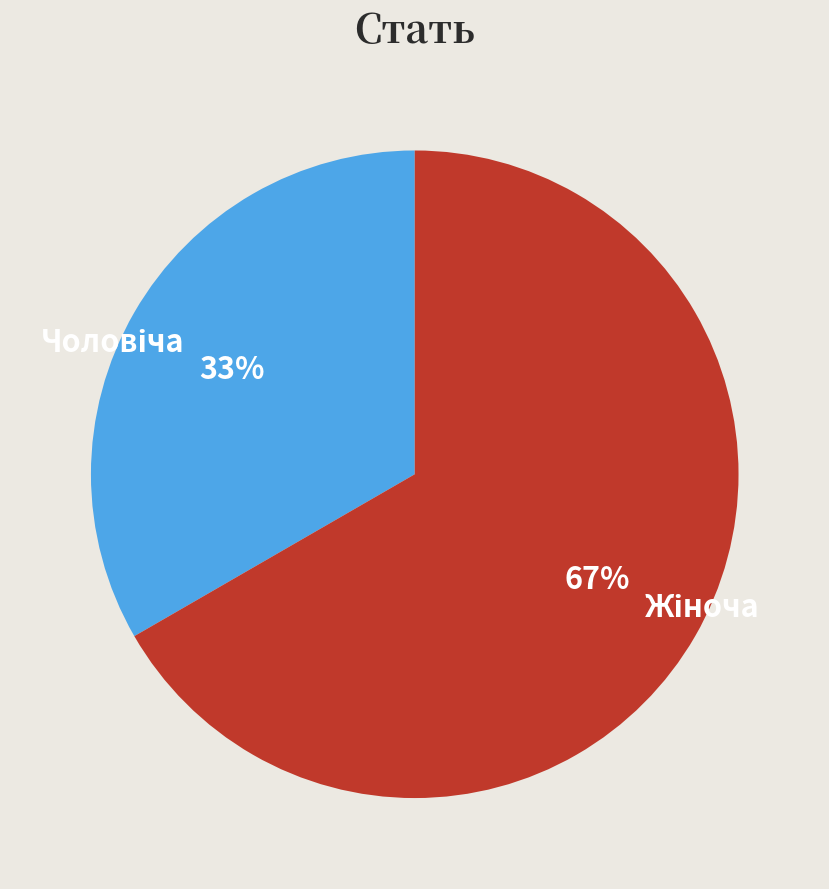

Is there any slice that represents more than half of the pie?

Yes